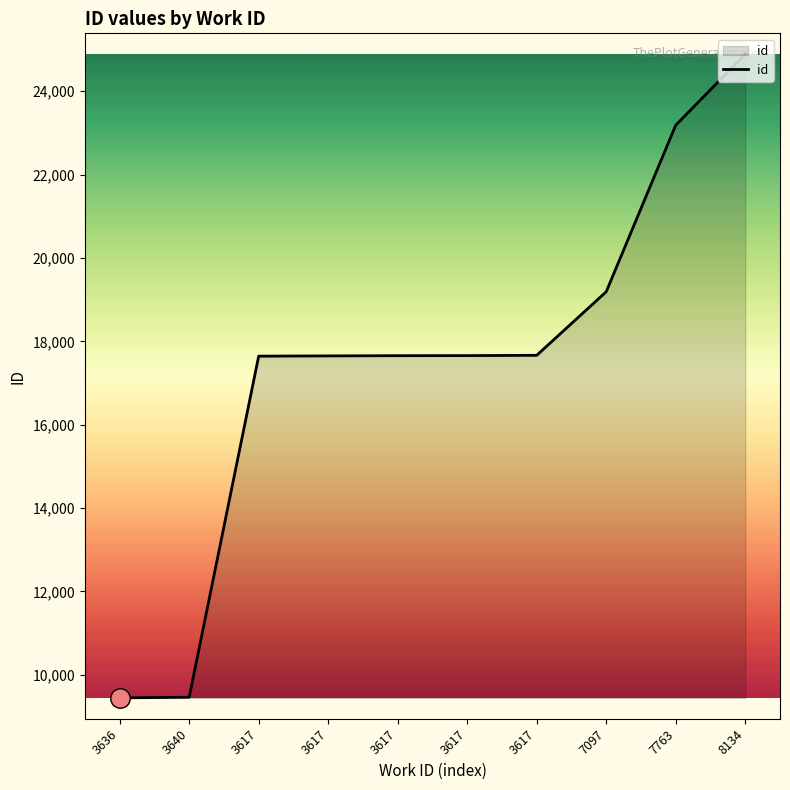

At which label is the value closest to 17167?

3617